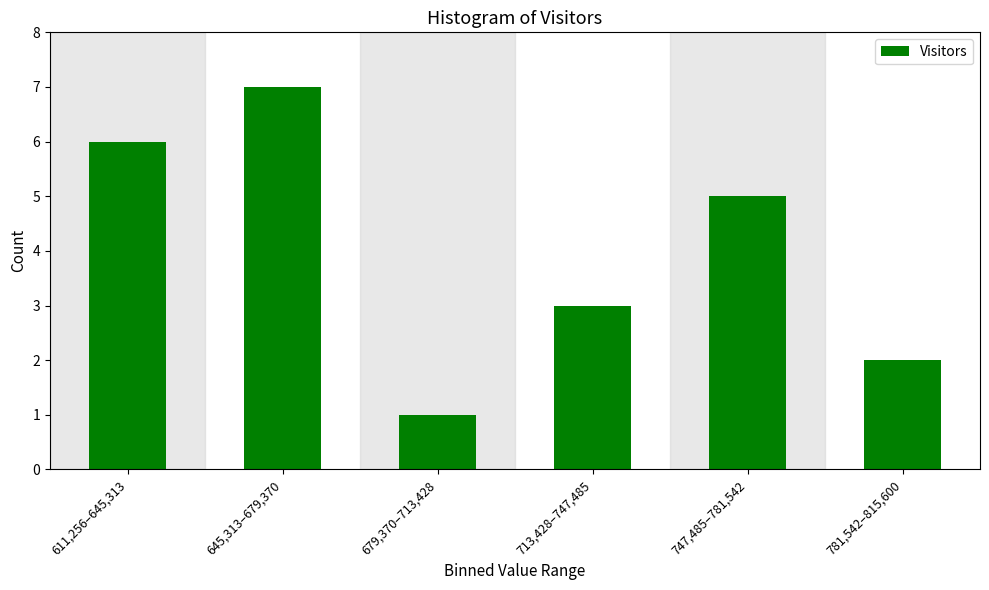

Reading right to left, extract all data points from this chart.

2	5	3	1	7	6